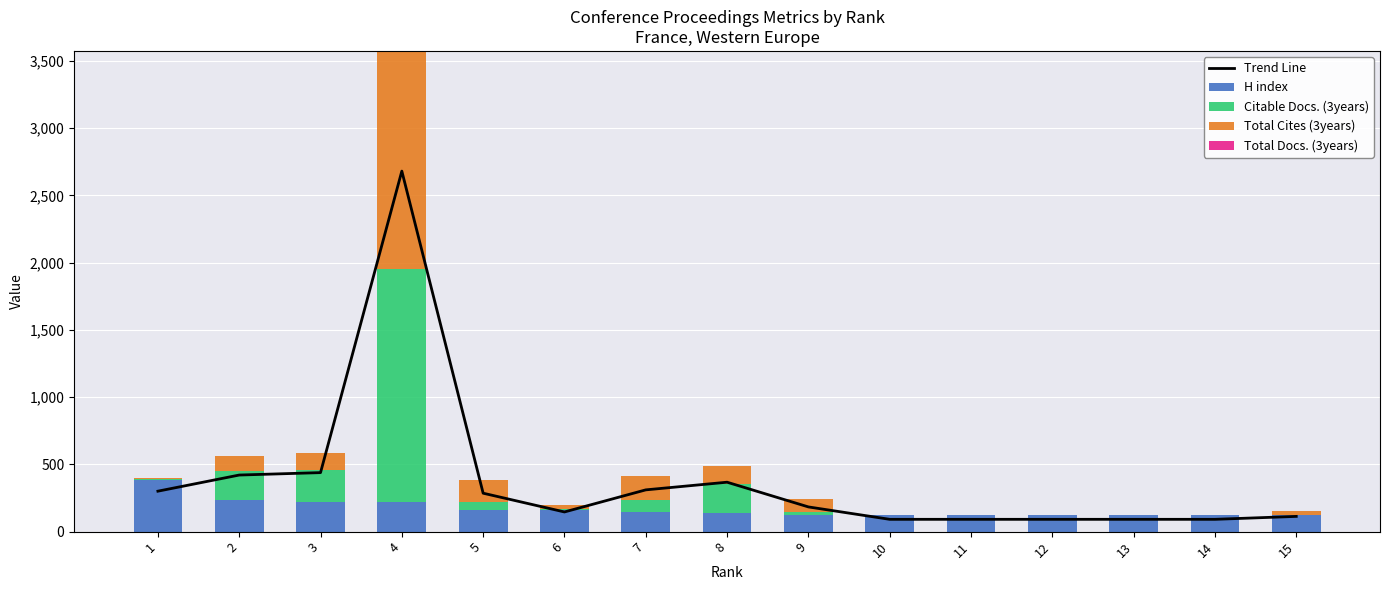

True or false: Total Docs. (3years) has a value of 0.0 at 12.

True